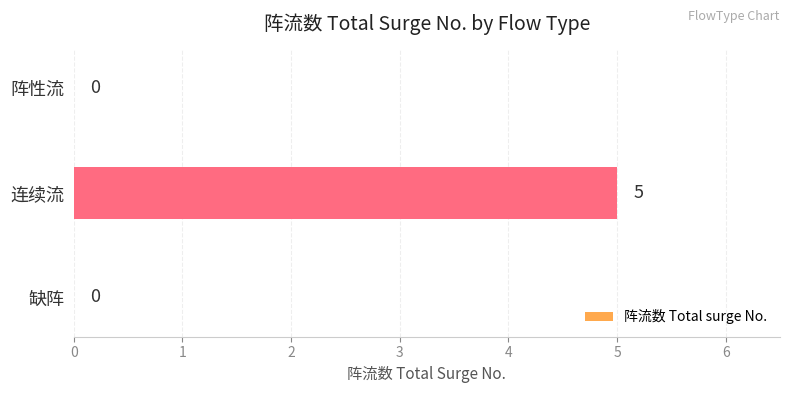

What is the sum of all values?

5